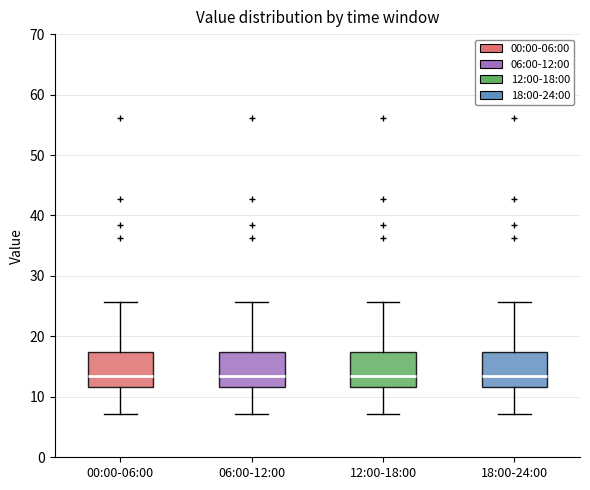

Where is the upper edge of the box for 06:00-12:00 on the y-axis? The values are not printed on the chart, so give them approximately, as read against the axis.

17